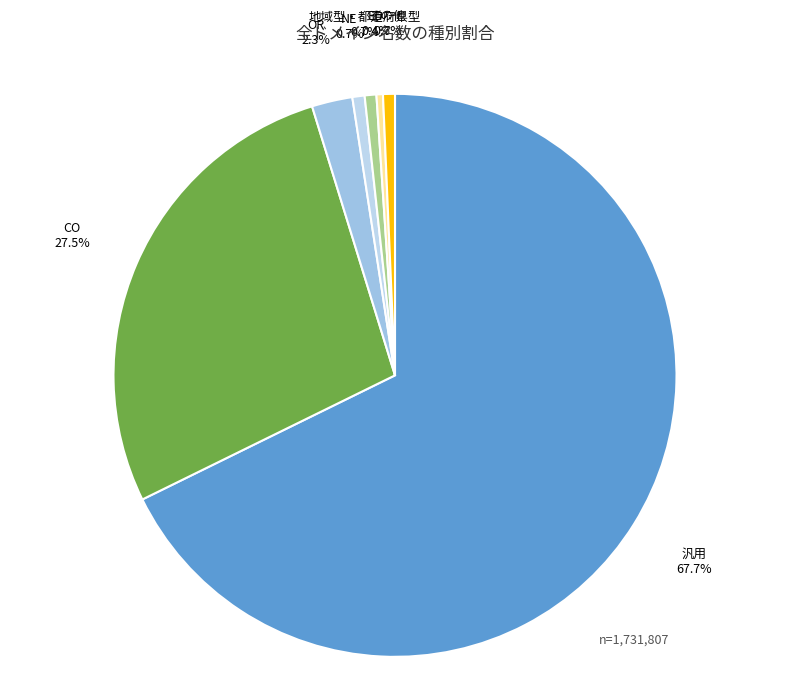

Which slice is the largest?

汎用